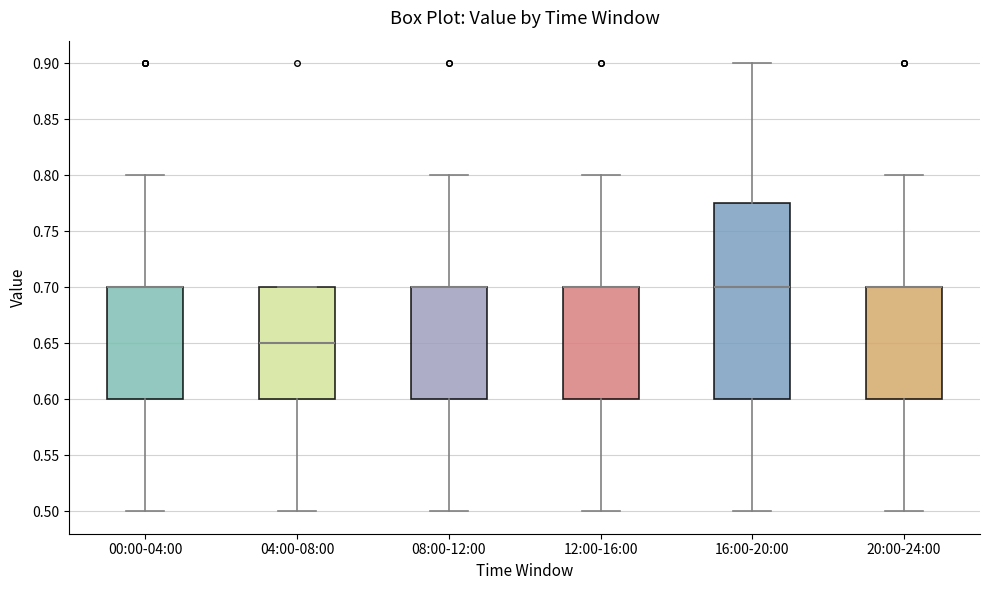

Reading left to right, transcribe this box plot: for each box, give where its median line is, the range the box spans, and where its two whiskers end, as read against the y-axis. The values are not printed on the chart, so give them approximately, as read against the axis.

00:00-04:00: median 0.700 (drawn on the box's upper edge), box 0.600 to 0.700, whiskers 0.500 to 0.800
04:00-08:00: median 0.650, box 0.600 to 0.700, whiskers 0.500 to 0.700
08:00-12:00: median 0.700 (drawn on the box's upper edge), box 0.600 to 0.700, whiskers 0.500 to 0.800
12:00-16:00: median 0.700 (drawn on the box's upper edge), box 0.600 to 0.700, whiskers 0.500 to 0.800
16:00-20:00: median 0.700, box 0.600 to 0.775, whiskers 0.500 to 0.900
20:00-24:00: median 0.700 (drawn on the box's upper edge), box 0.600 to 0.700, whiskers 0.500 to 0.800